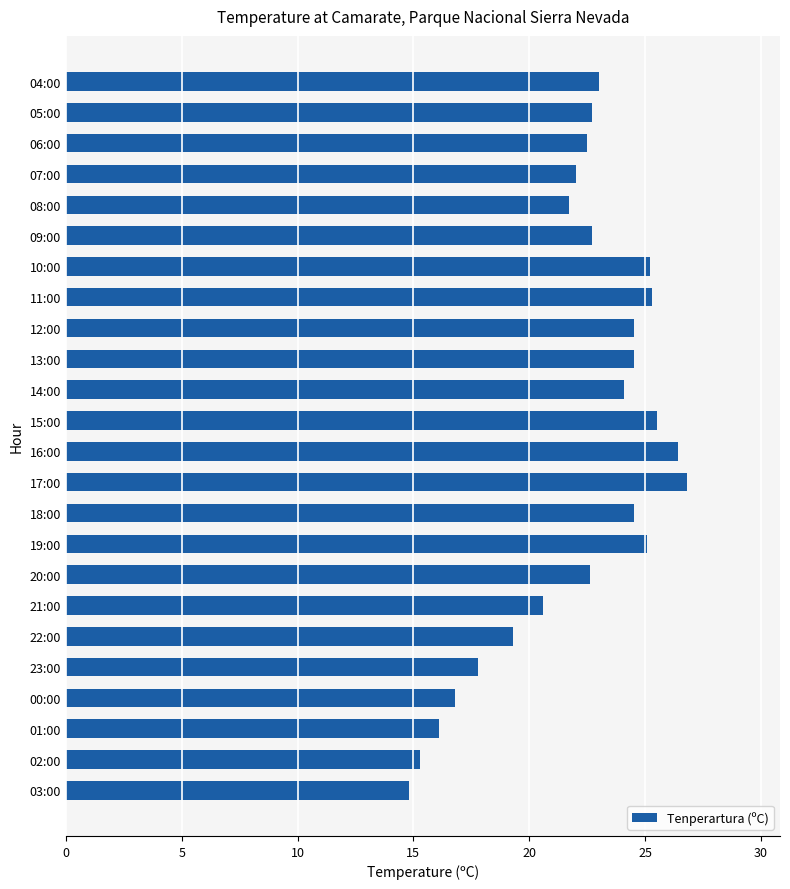

Is it true that the value at 20:00 is 11.1?

False